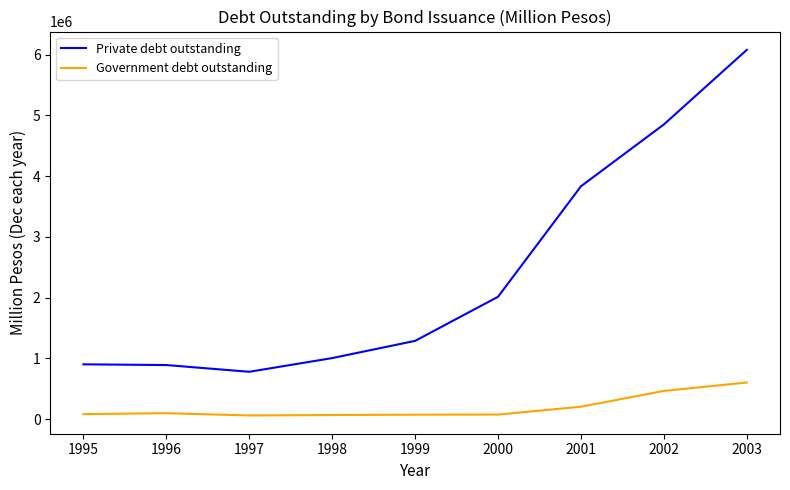

At which label does Government debt outstanding reach its peak?

2003